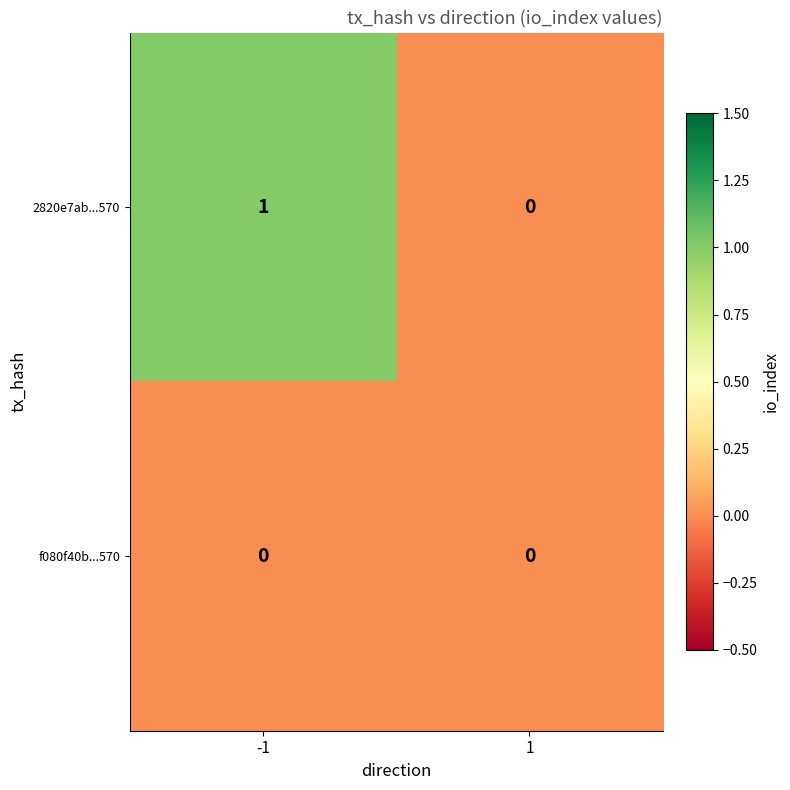

Reading left to right, extract all data points from this chart.

2820e7ab...570: 1	0
f080f40b...570: 0	0